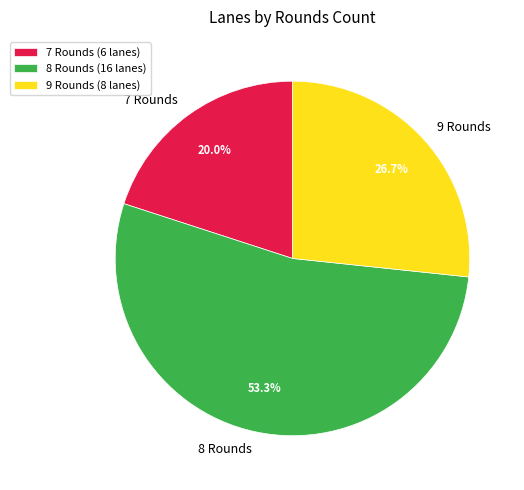

How many slices are in this pie chart?

3